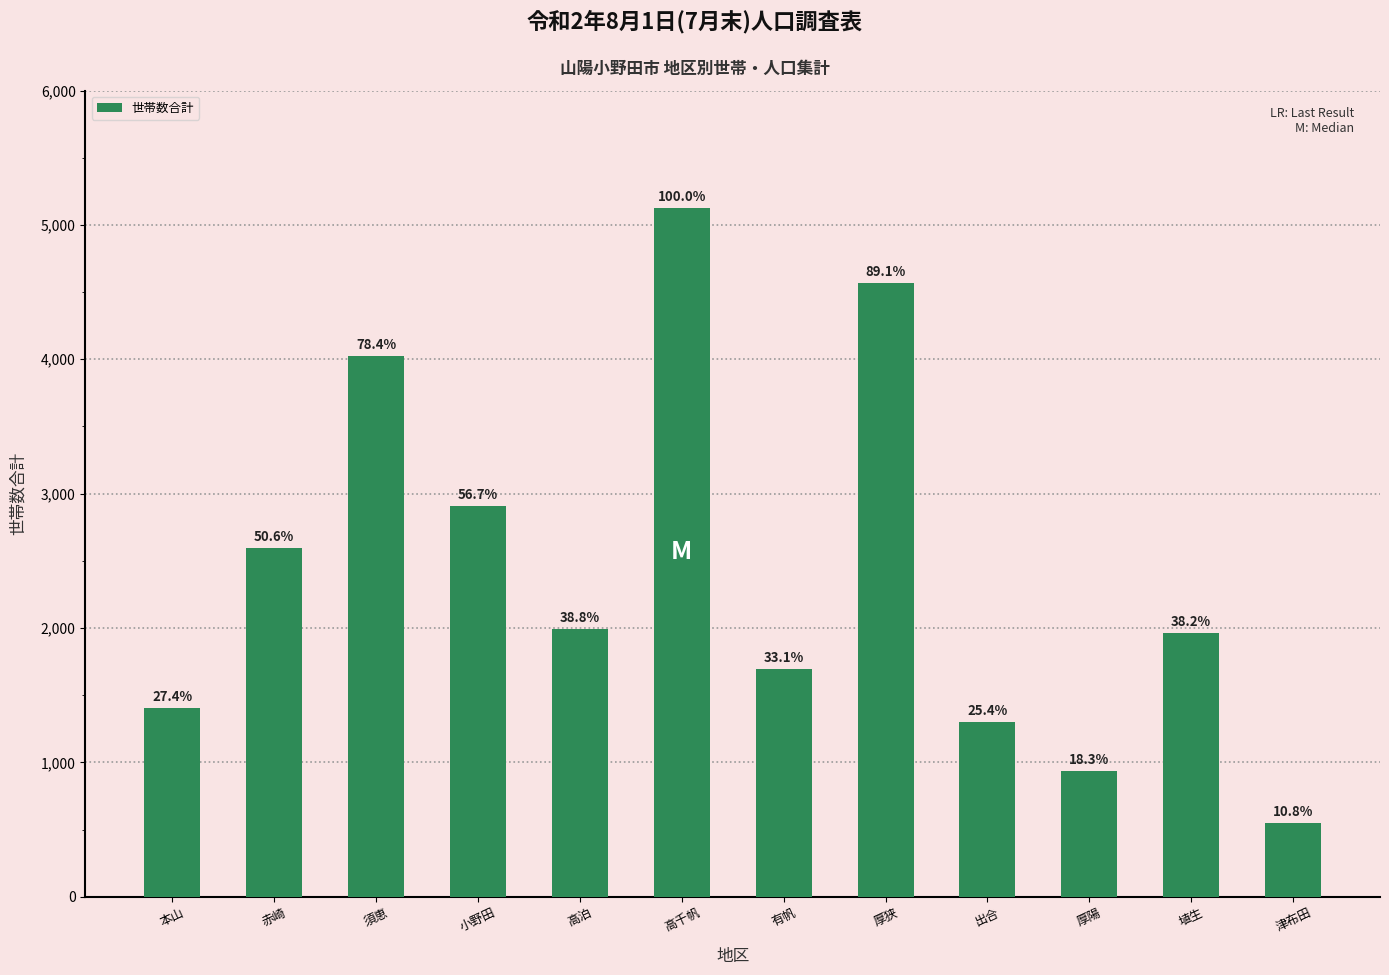

What is the ratio of the value at 赤崎 to the value at 有帆?

1.5